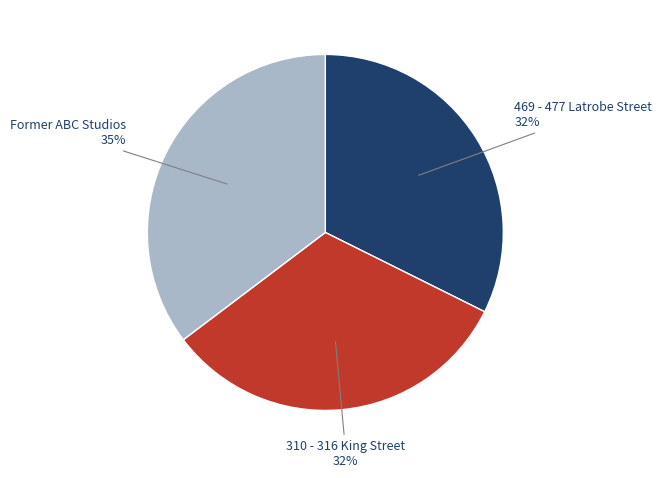

Which has a higher value, 469 - 477 Latrobe Street or Former ABC Studios?

Former ABC Studios